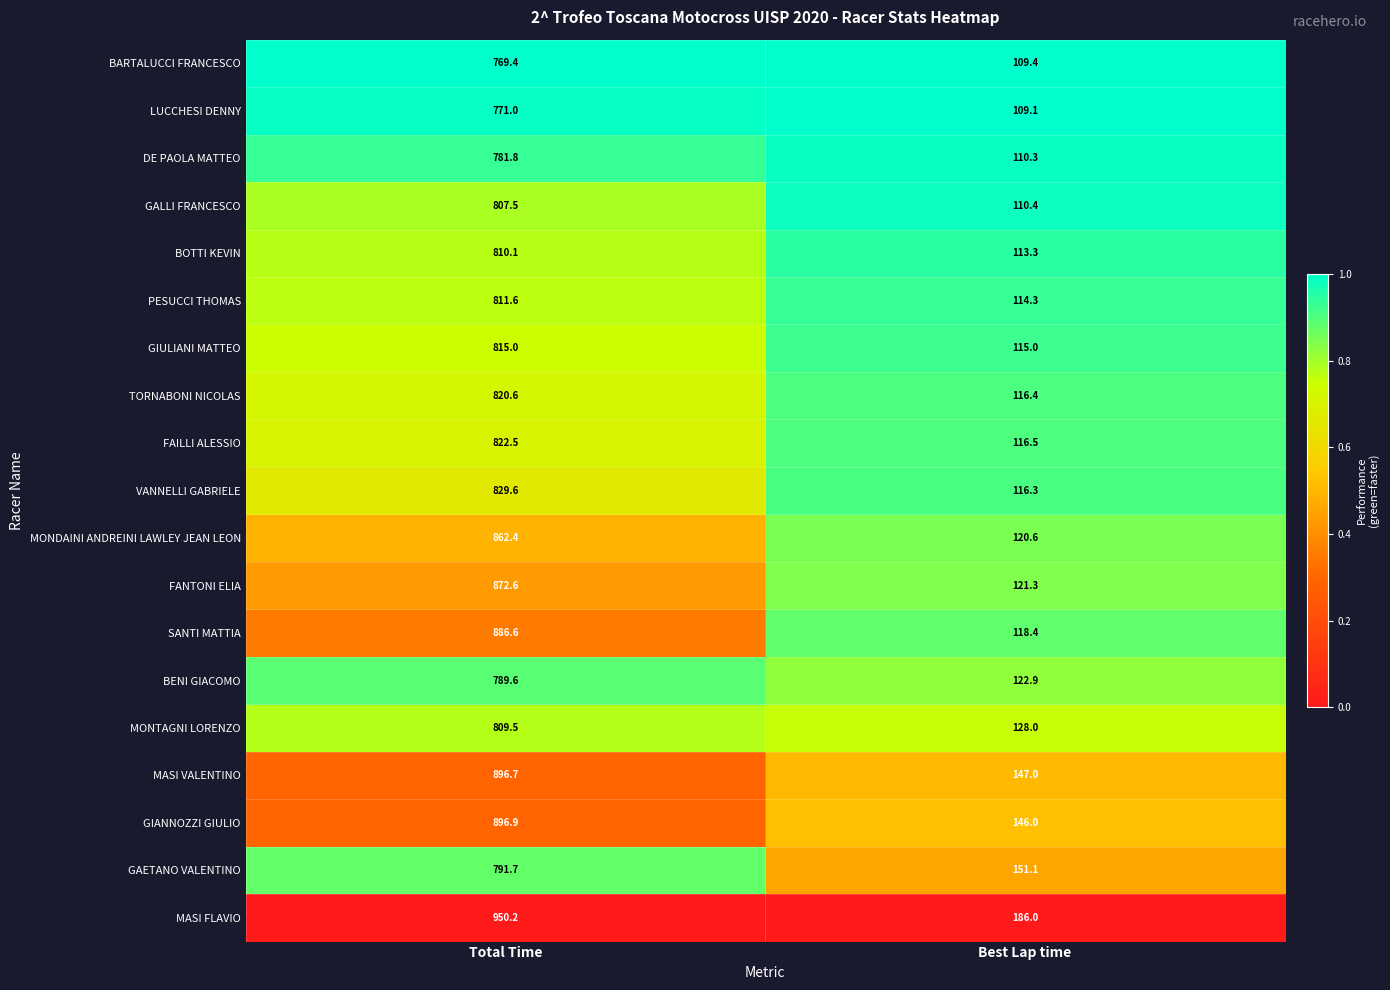

What is the difference between the maximum and minimum values in the DE PAOLA MATTEO series?

671.5